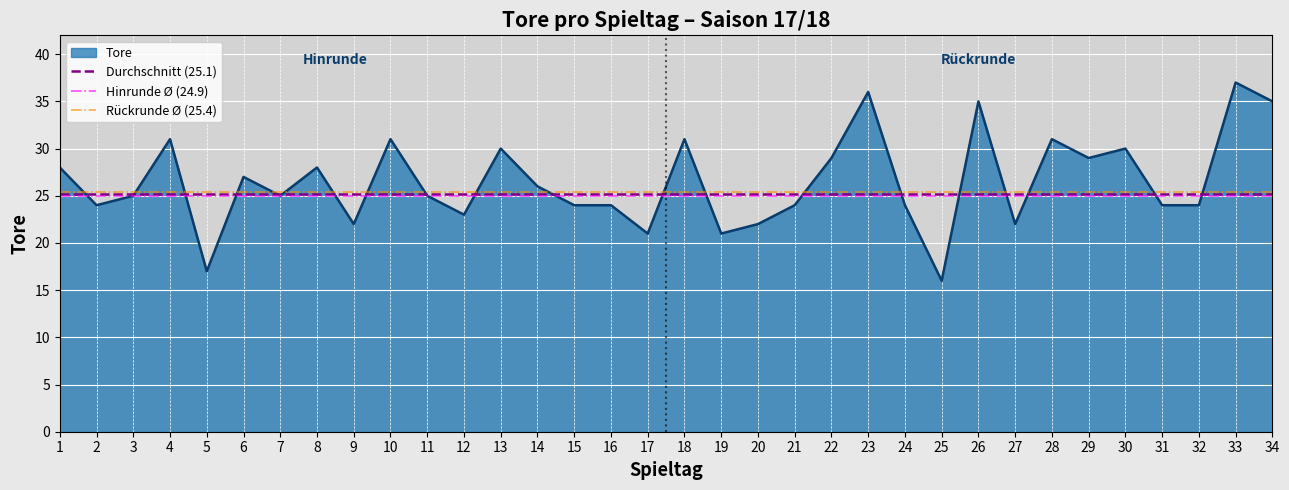

What is the sum of all Rückrunde Ø (25.4) values?

50.7